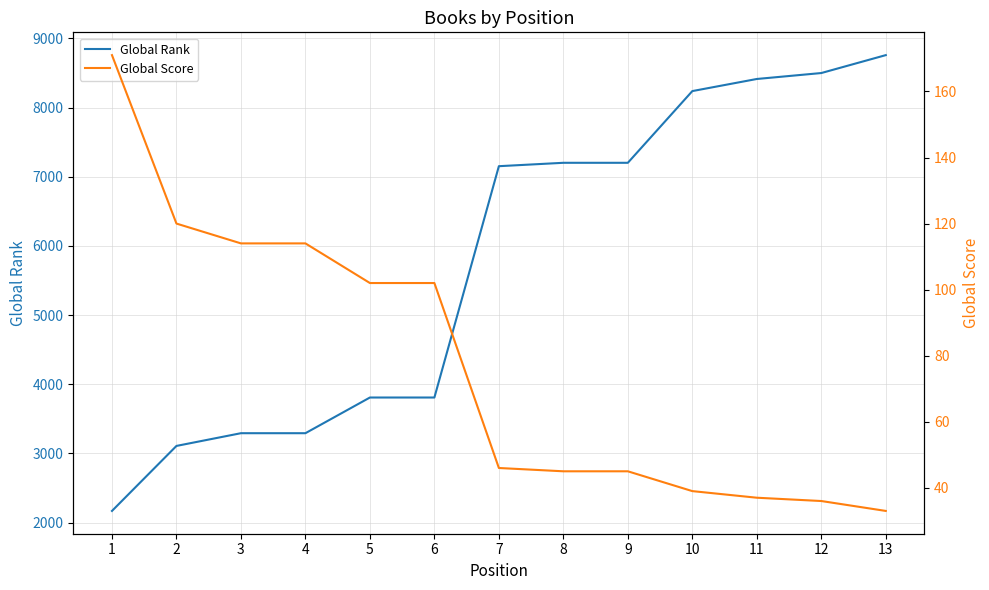

What is the value of the Global Score point at the 11th from the left?

37